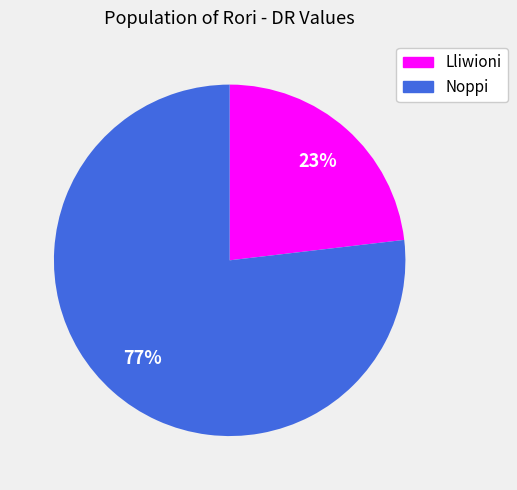

Which slice is the smallest?

Lliwioni